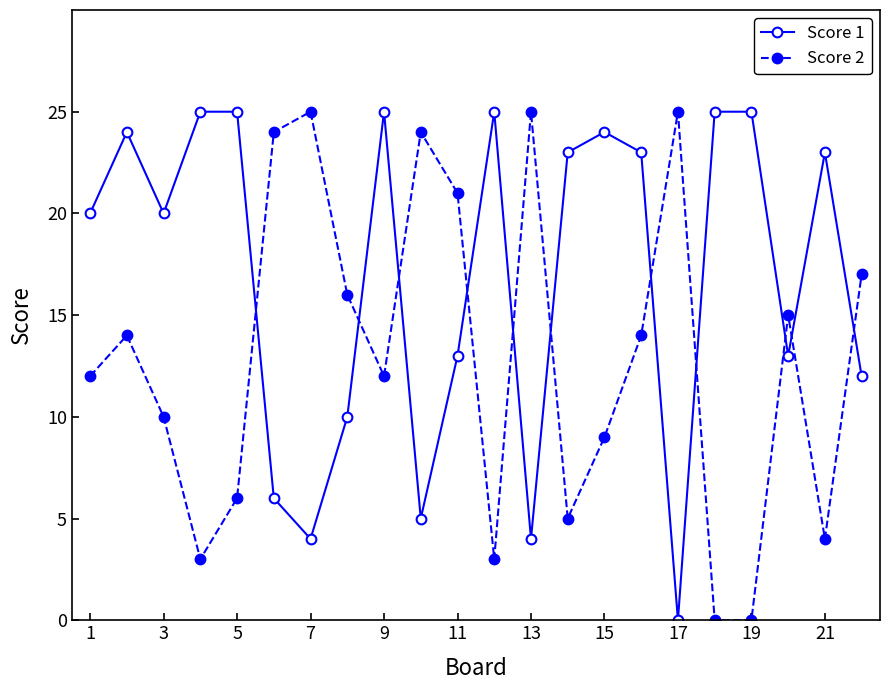

What is the greatest value displayed?

25